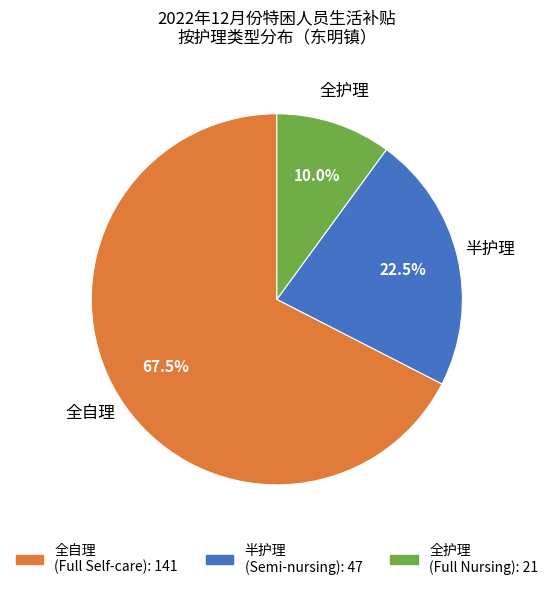

The 半护理 slice represents 35% of the pie. True or false?

False